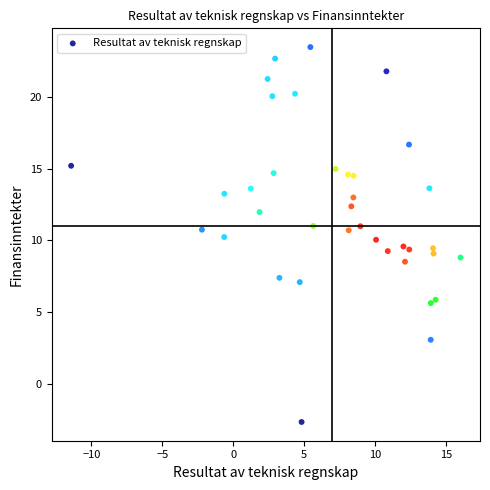

What is the range of Y values (max minus min)?

26.1